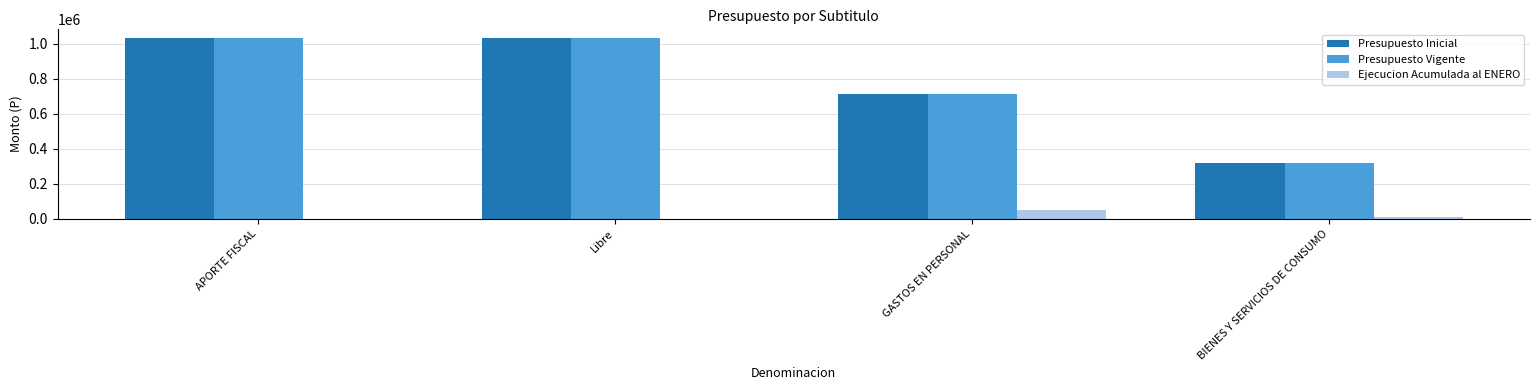

Is the value of Ejecucion Acumulada al ENERO at GASTOS EN PERSONAL greater than the value of Presupuesto Inicial at GASTOS EN PERSONAL?

No